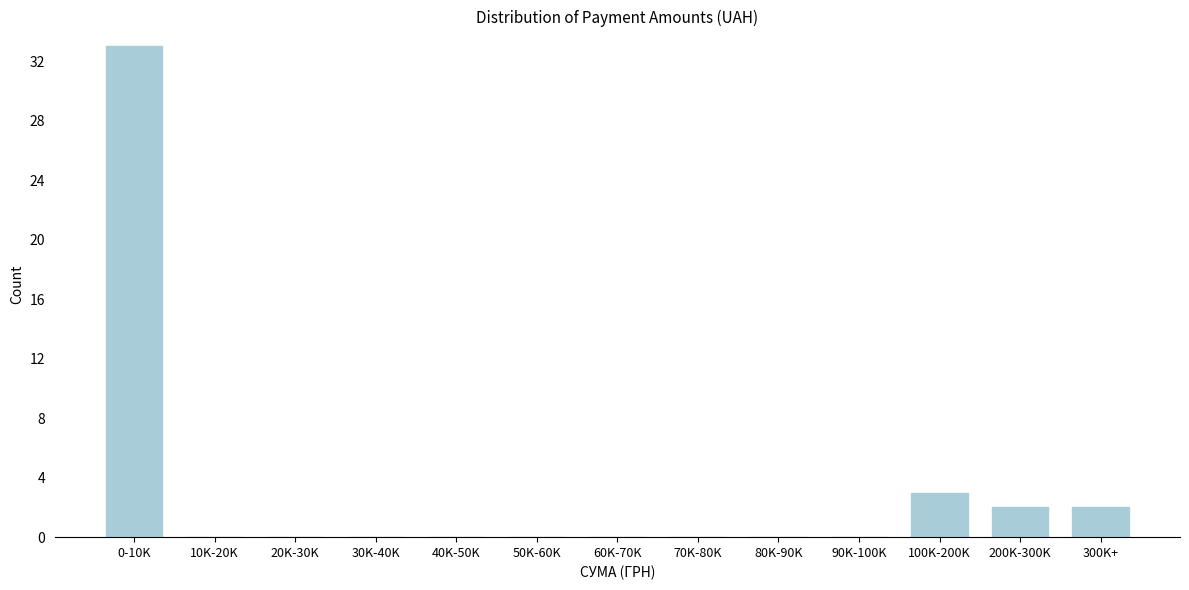

Reading left to right, transcribe all the data shown in this chart.

0-10K=33	10K-20K=0	20K-30K=0	30K-40K=0	40K-50K=0	50K-60K=0	60K-70K=0	70K-80K=0	80K-90K=0	90K-100K=0	100K-200K=3	200K-300K=2	300K+=2